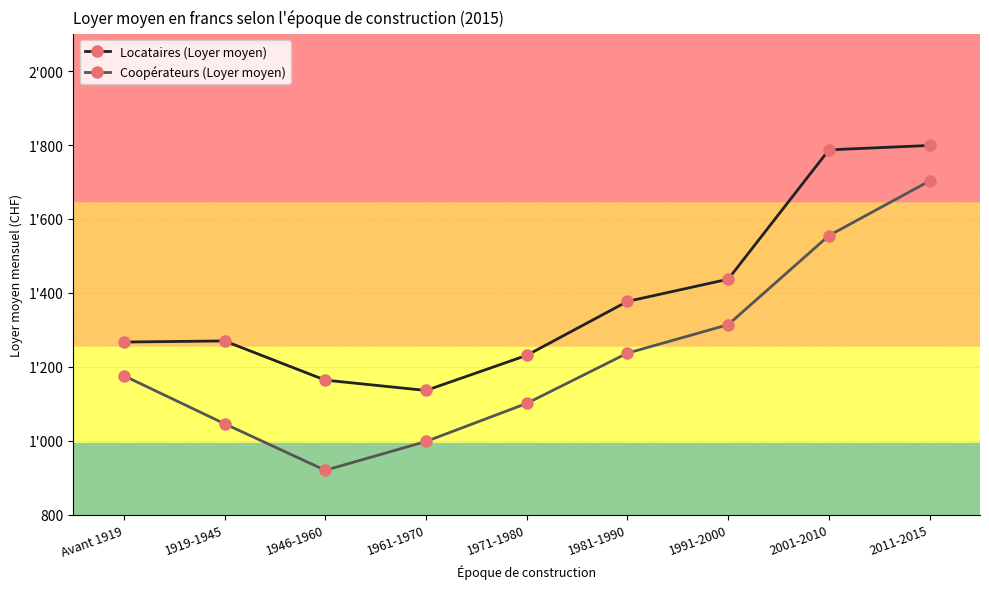

Which category has the lowest value in the Locataires (Loyer moyen) series?

1961-1970